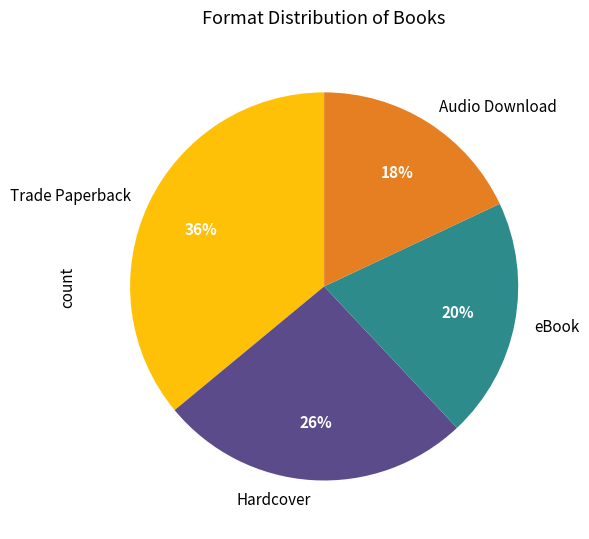

To the nearest percent, what is the combined percentage of Hardcover and Audio Download?

44%